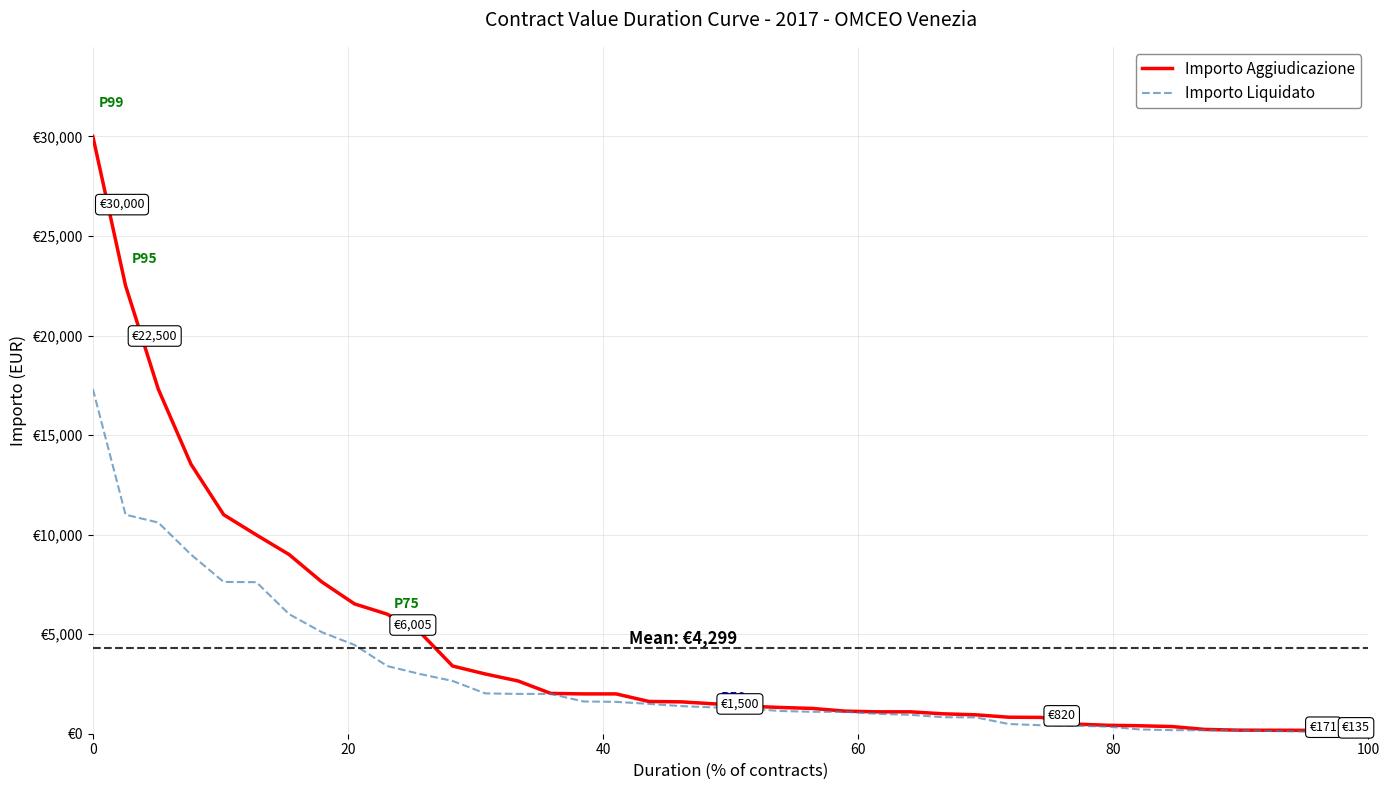

List the series in order of their overall mean, lowest first.

Importo Liquidato, Importo Aggiudicazione